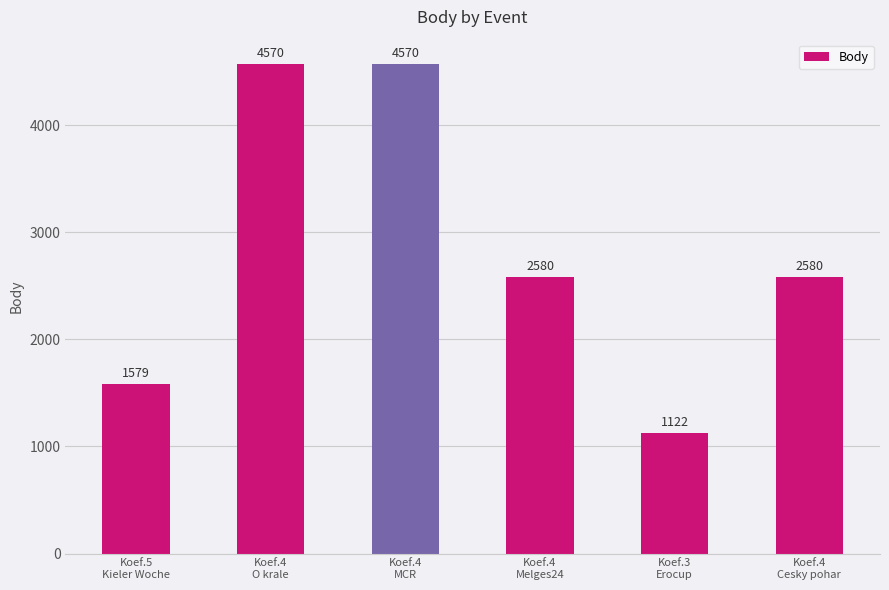

What is the value of the 2nd bar from the left?

4570